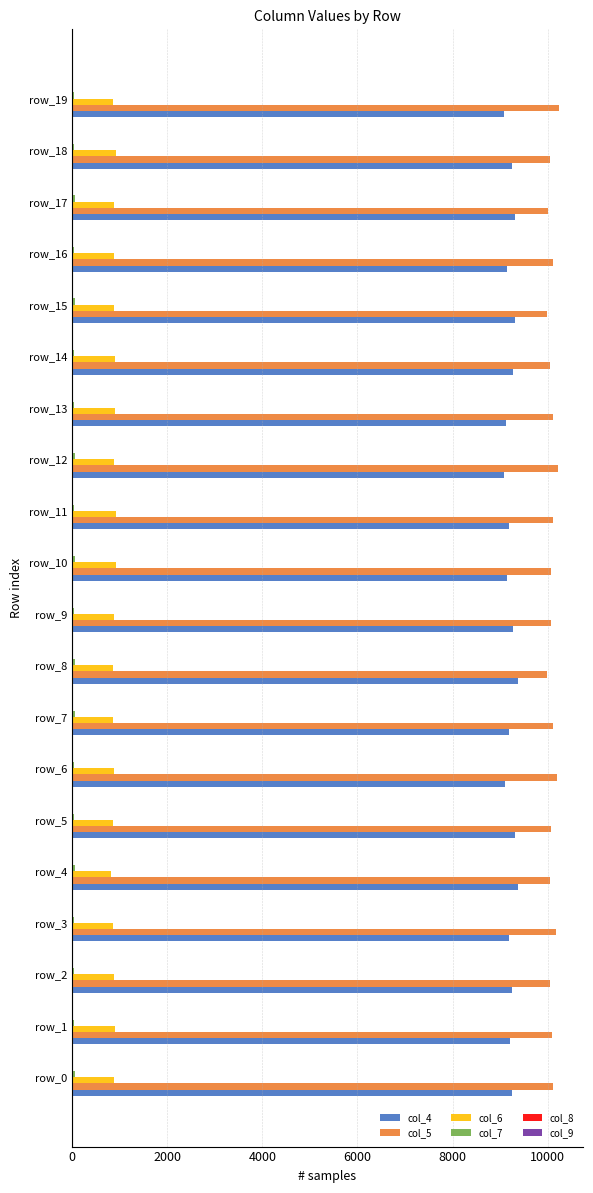

Which series has the largest total across all categories?

col_5